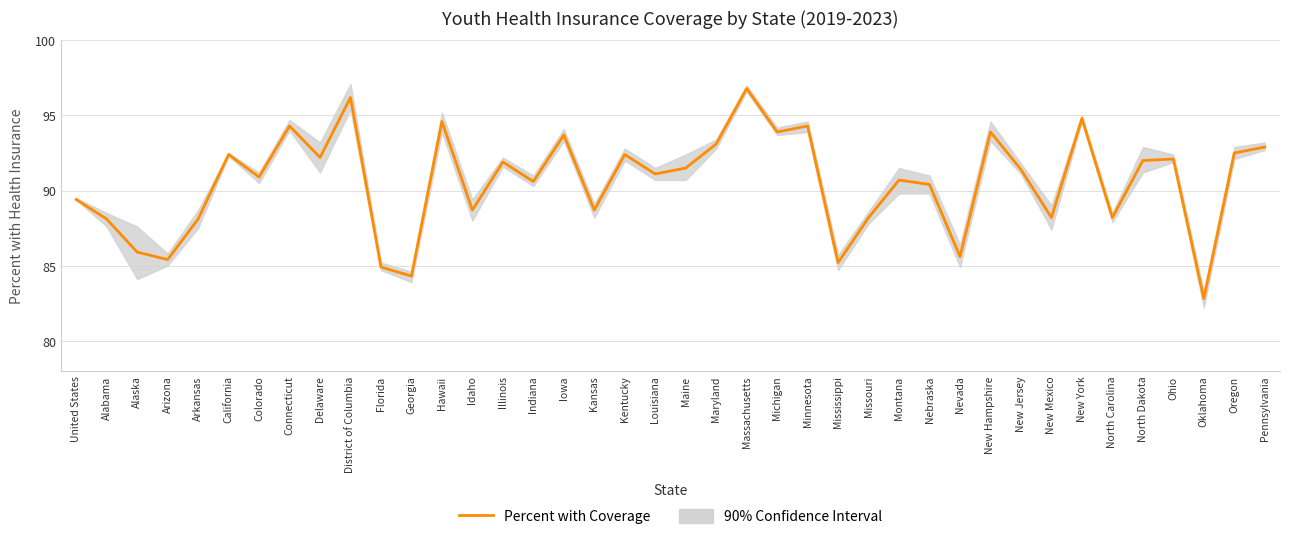

How many interior local valleys (lower than both neighbors) does the data have?

14